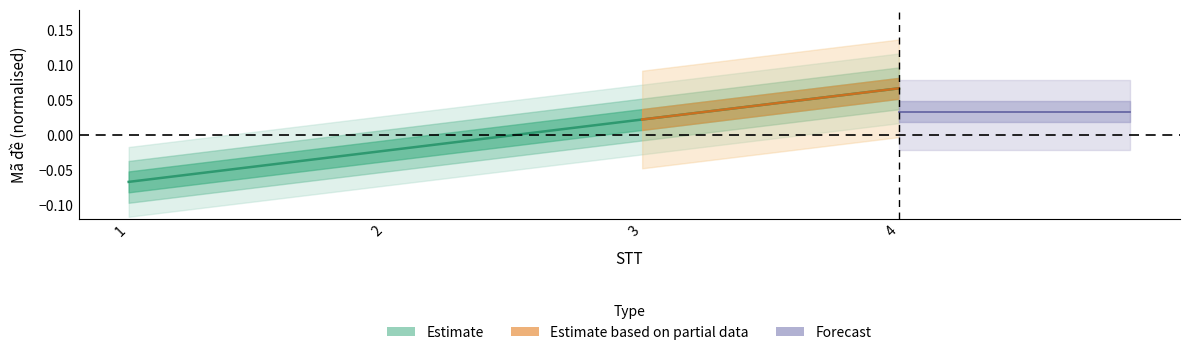

True or false: the data has more than 1 interior local peaks.

False